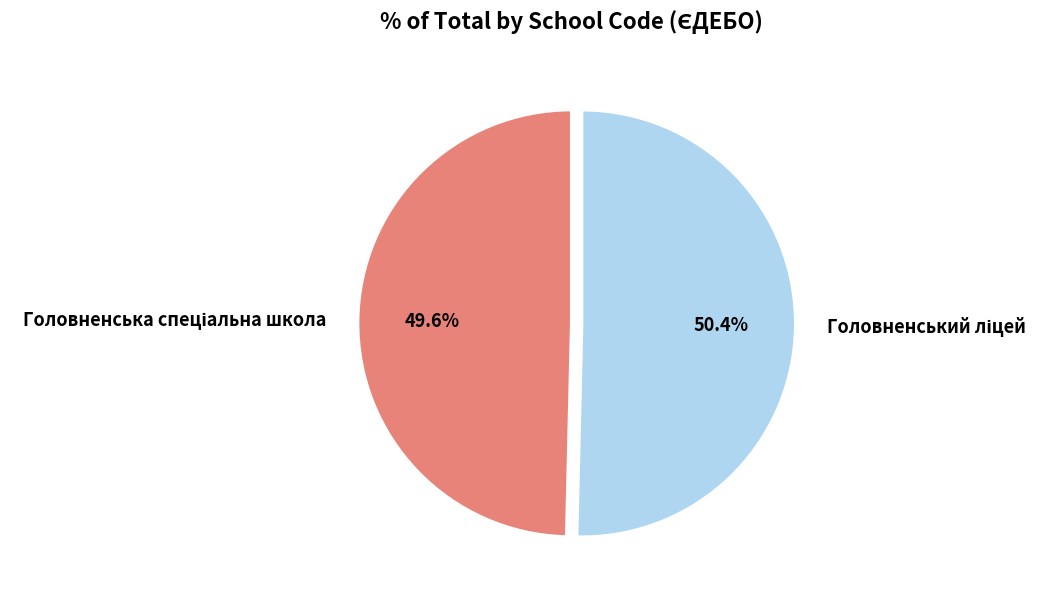

Does any single category account for the majority?

Yes